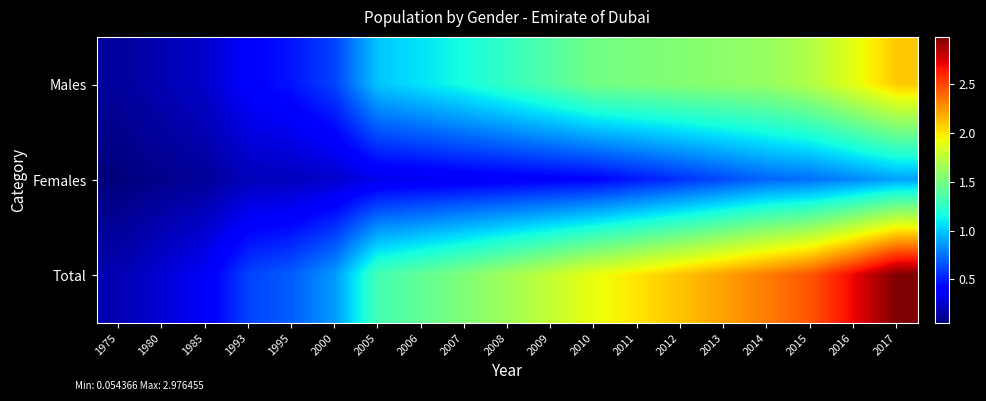

Between 1995 and 2017, which series saw the biggest shift?

Total